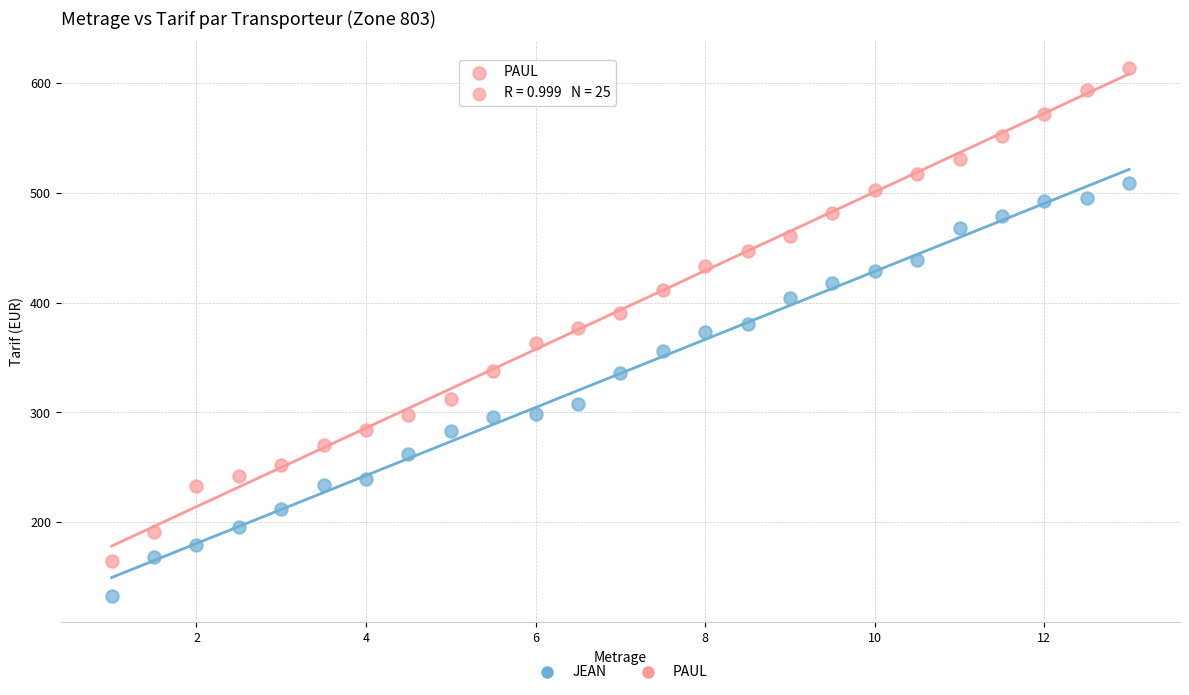

Across all data points, what is the range of Y values (max minus min)?

481